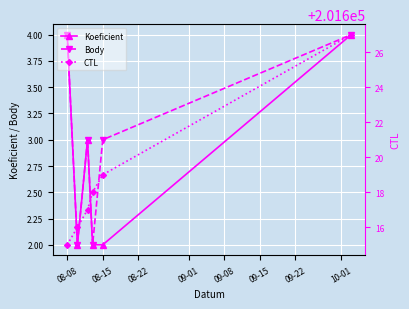

The value of Koeficient at 08-15 is 3. True or false?

False